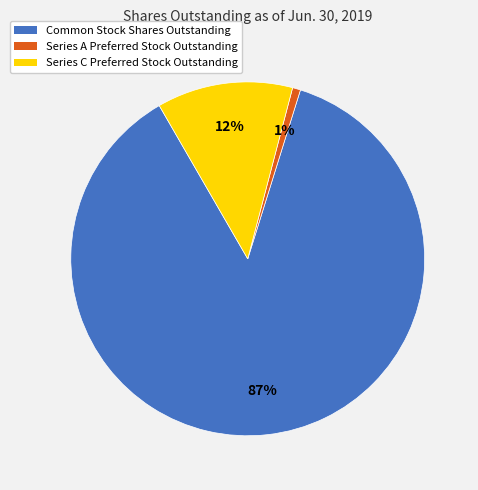

Combined, do Common Stock Shares Outstanding and Series C Preferred Stock Outstanding account for over 50%?

Yes